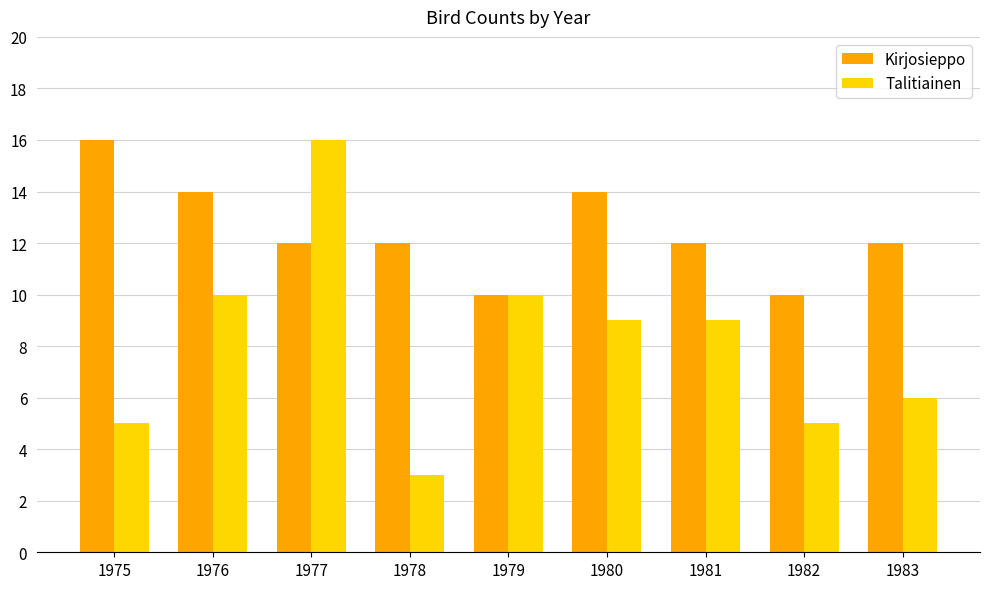

How many categories are shown in the chart?

9